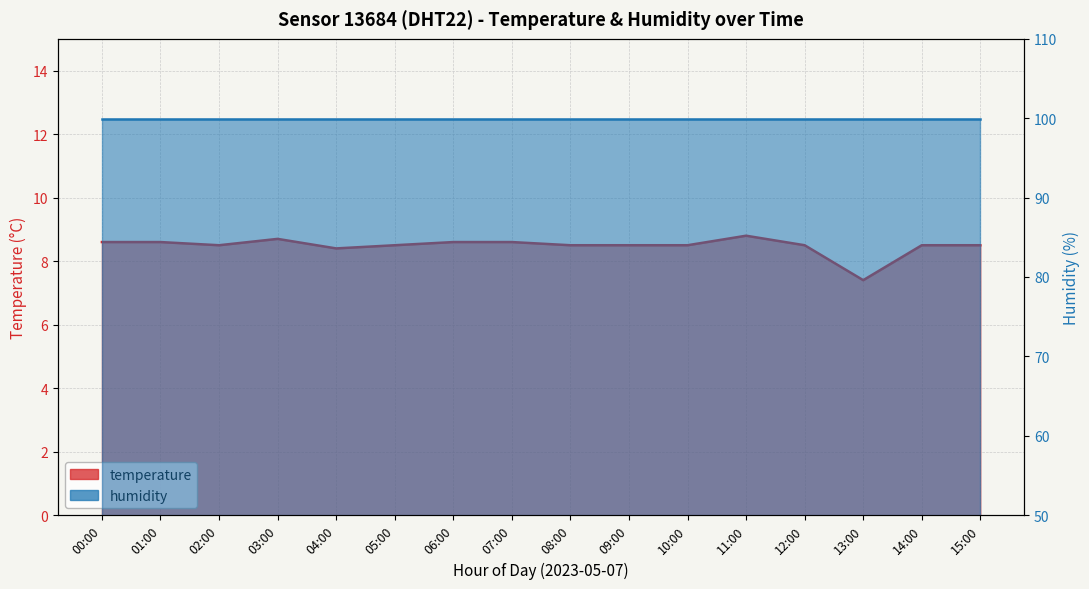

Rank the categories by value from lowest to highest.

13:00, 04:00, 02:00, 05:00, 08:00, 09:00, 10:00, 12:00, 14:00, 15:00, 00:00, 01:00, 06:00, 07:00, 03:00, 11:00